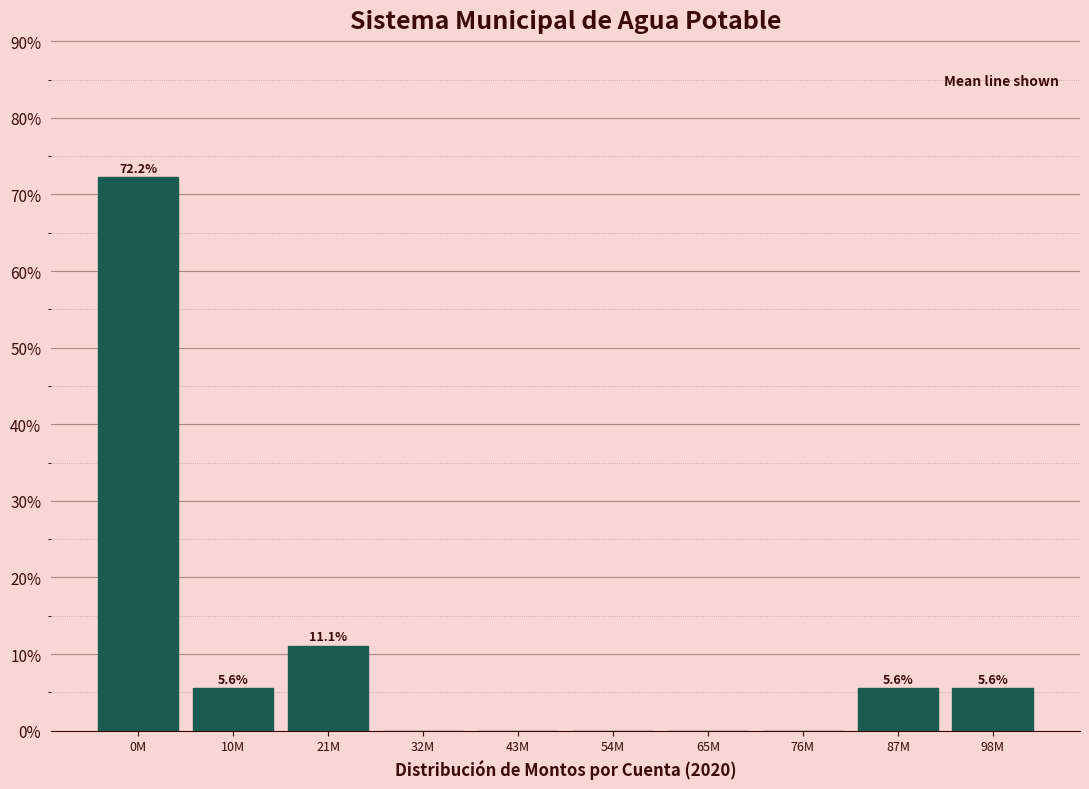

Reading left to right, what are all the values shown in this chart?

0M=72.2	10M=5.6	21M=11.1	32M=0.0	43M=0.0	54M=0.0	65M=0.0	76M=0.0	87M=5.6	98M=5.6